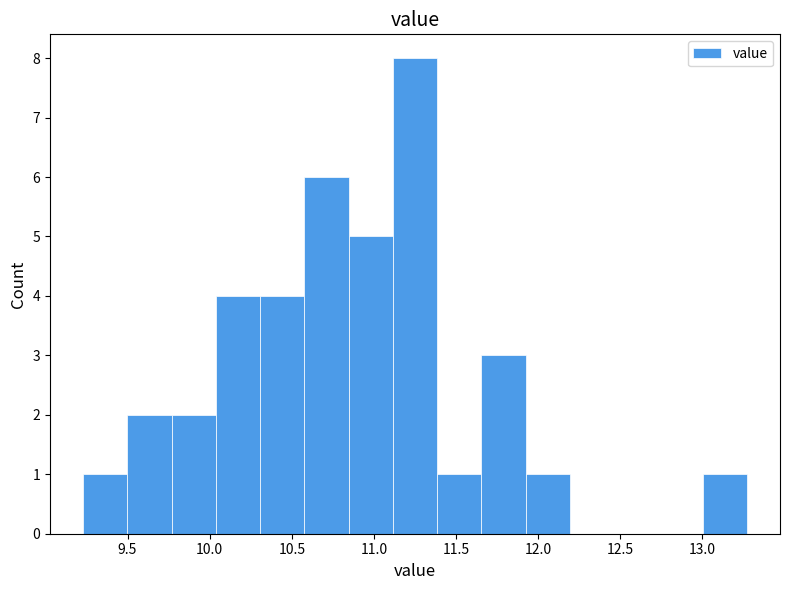

What is the height of the bar covering 10.60 to 10.85 on the x-axis? Neither the bar edges nor the heights are printed on the chart, so give them approximately, as read against the axes.

6